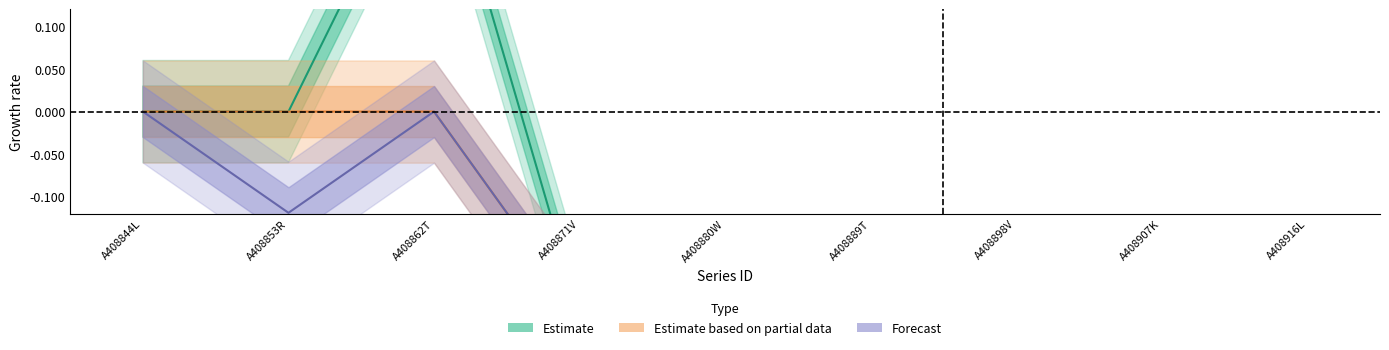

Where is No. Obs. Original nearest to the value 0?

A408844L